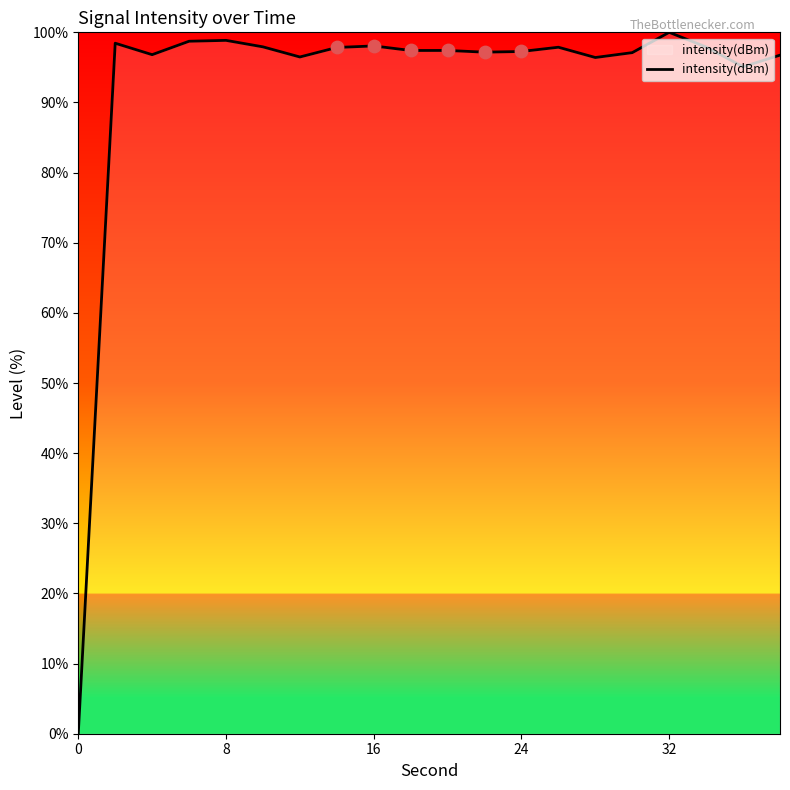

What is the difference between the maximum and minimum values?

100.0